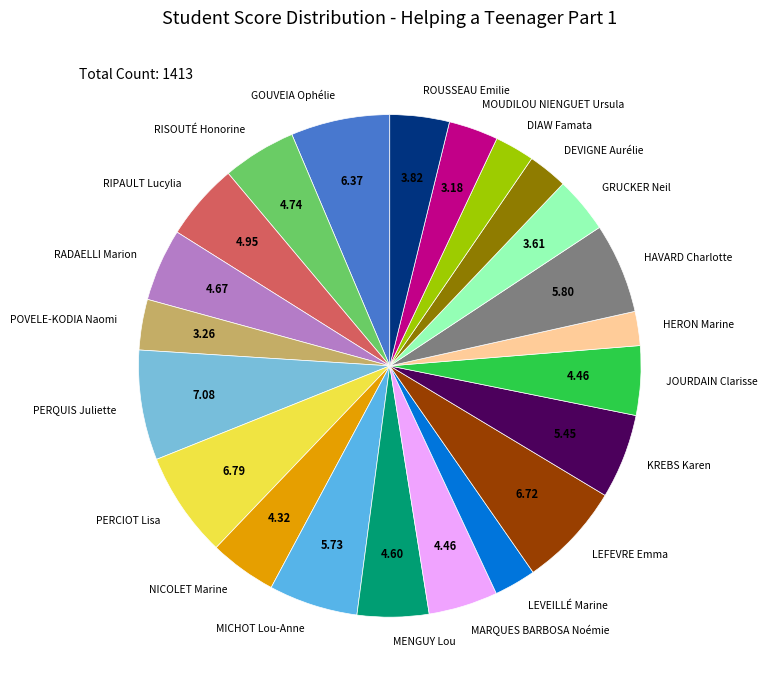

How many segments does this pie chart have?

22